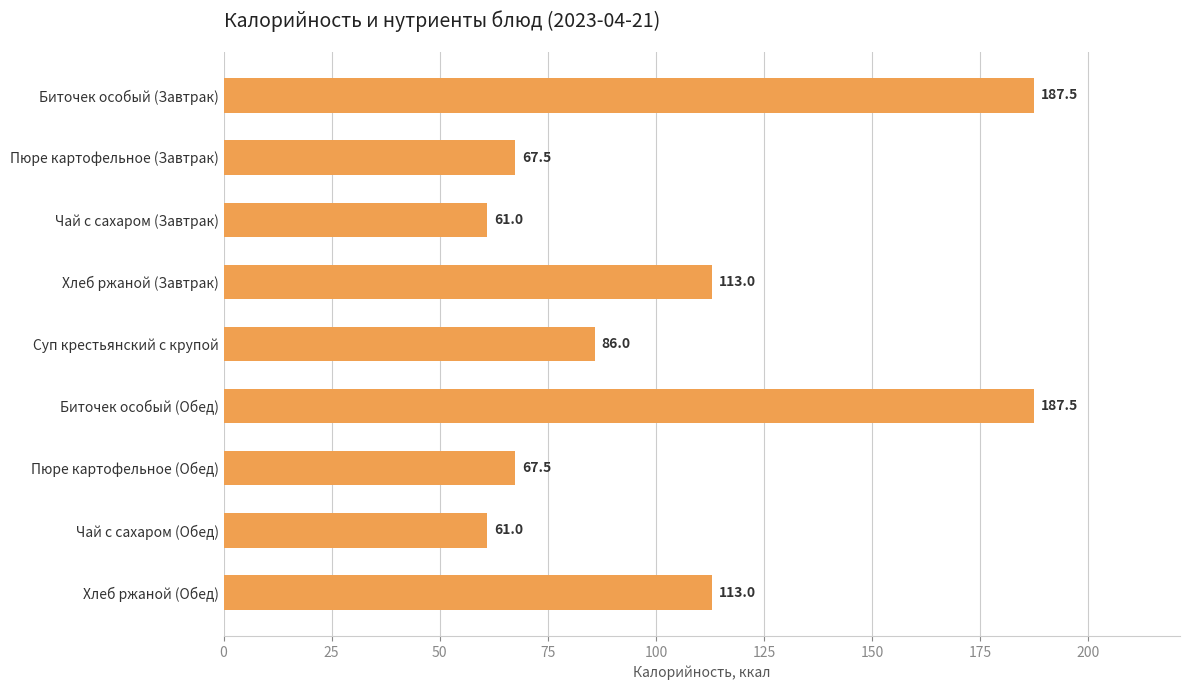

Count the number of categories in the chart.

9